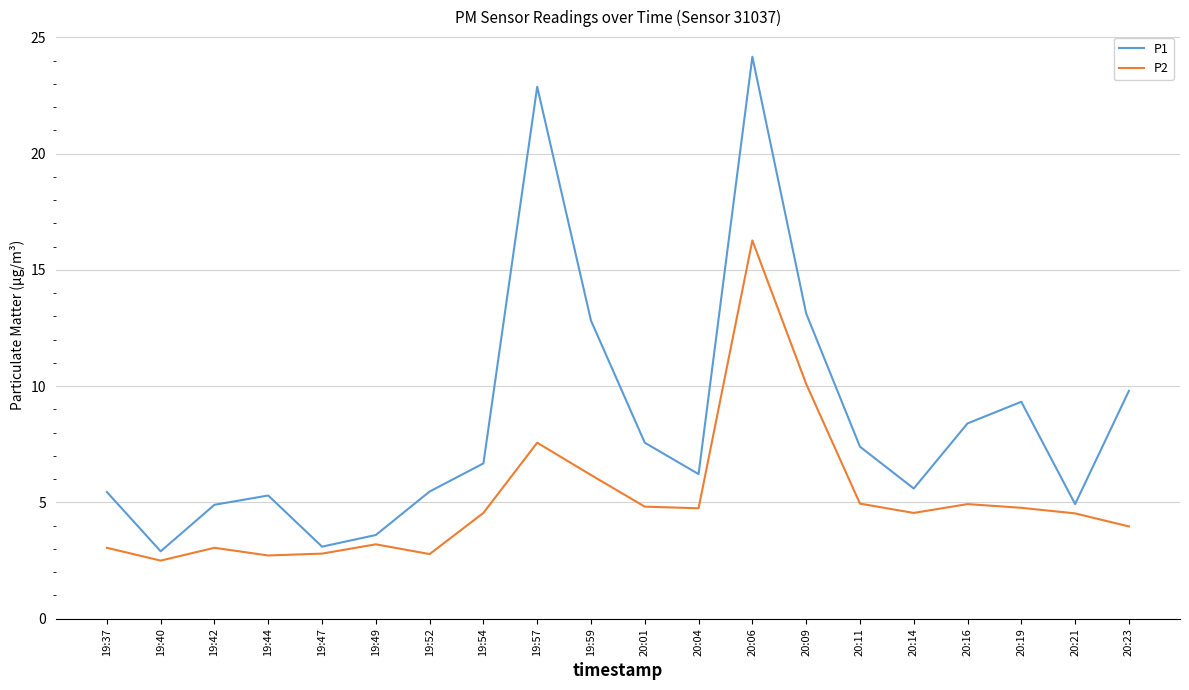

What is the smallest value displayed?

2.5